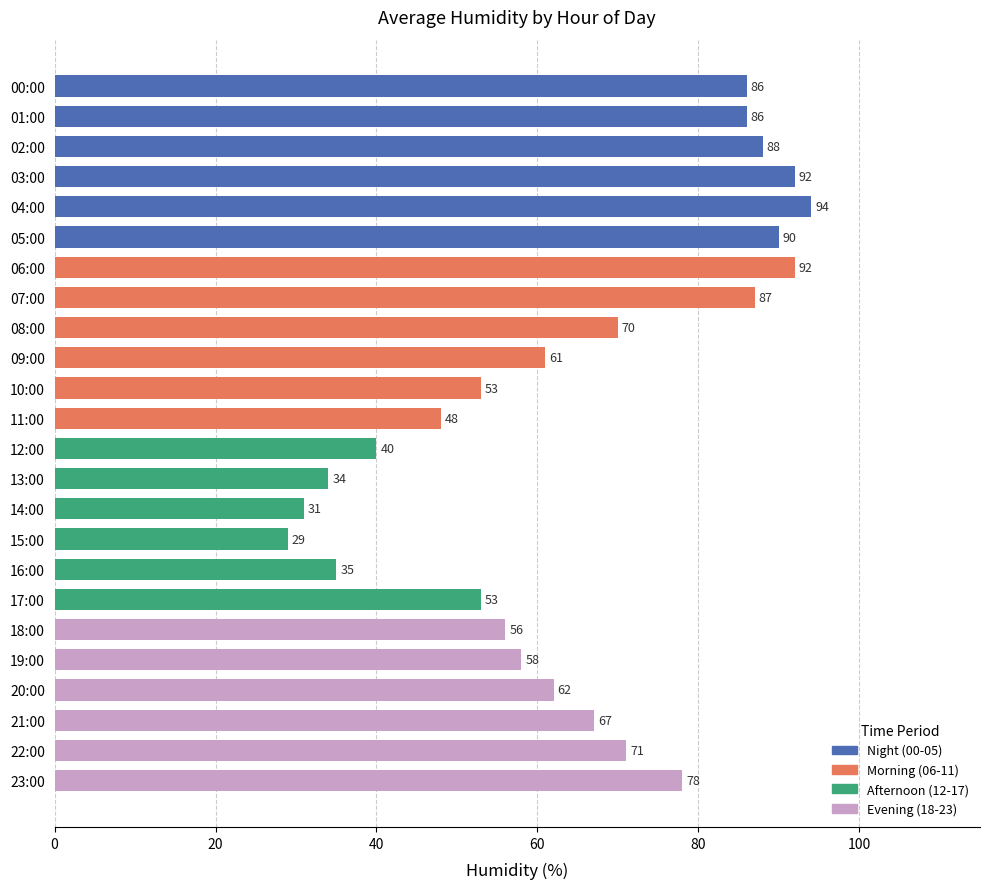

Approximately how many times larger is the value at 17:00 compared to 14:00?

1.7